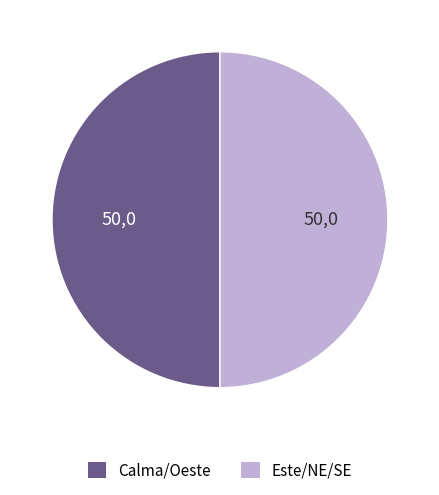

True or false: Calma/Oeste accounts for 50% of the total.

True